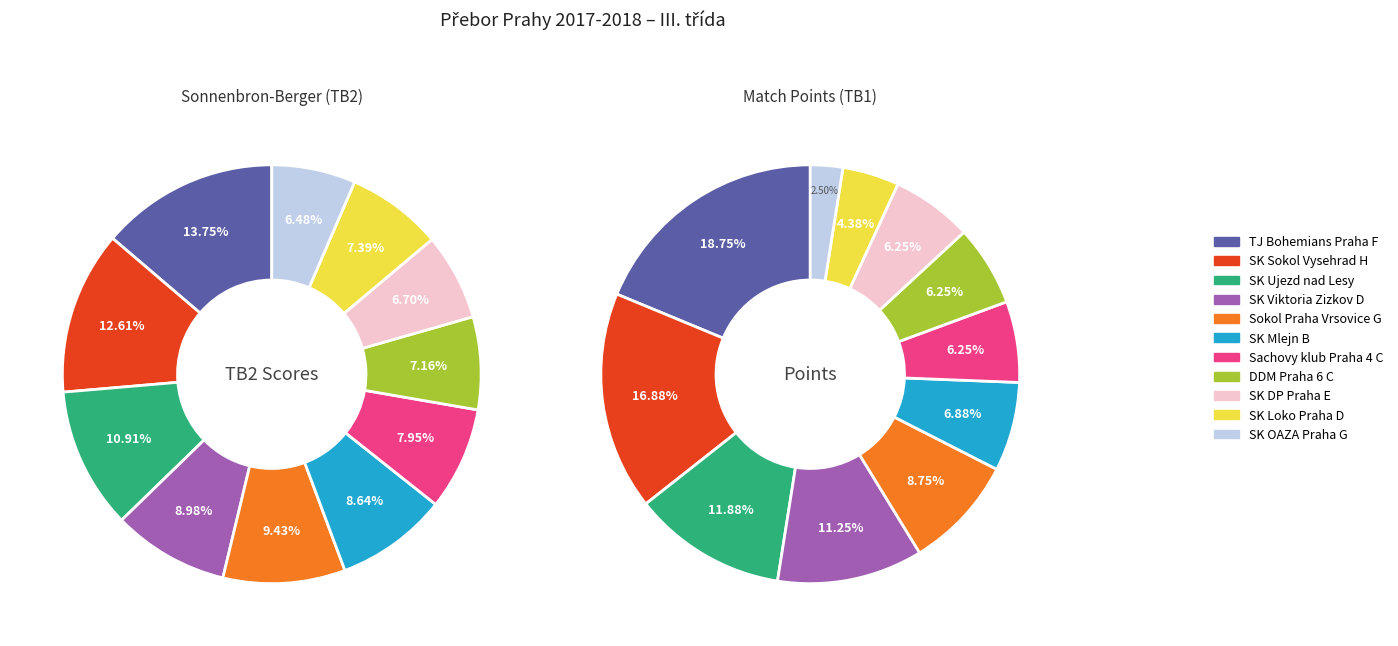

Rank the series by their average value, from lowest to highest.

values_tb1, values_tb2